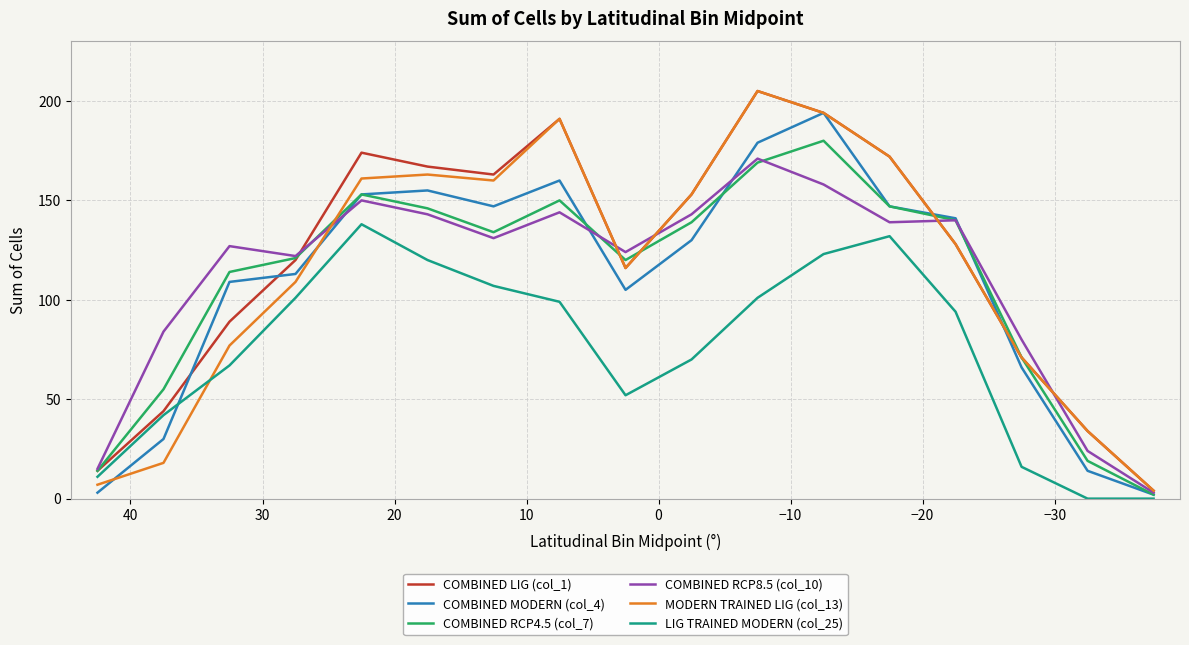

Does the chart display data point markers on the line(s)?

No